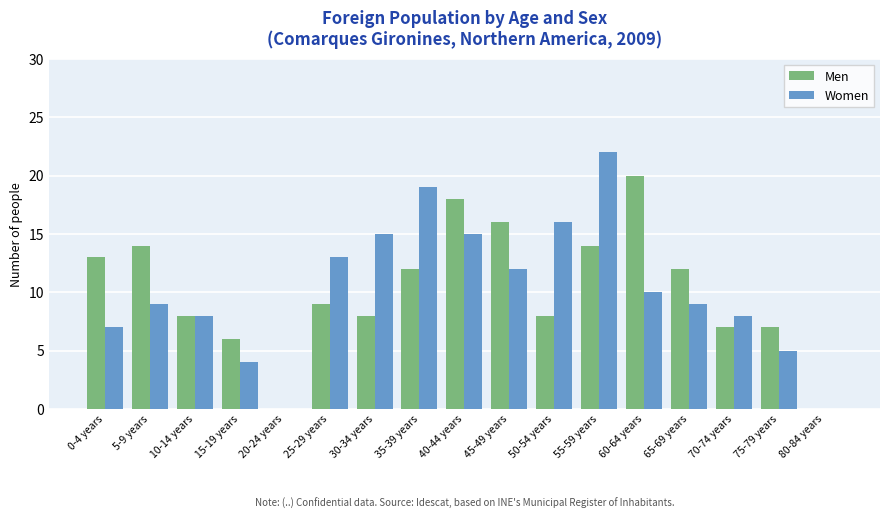

What is the difference between the Women values at 50-54 years and 55-59 years?

6